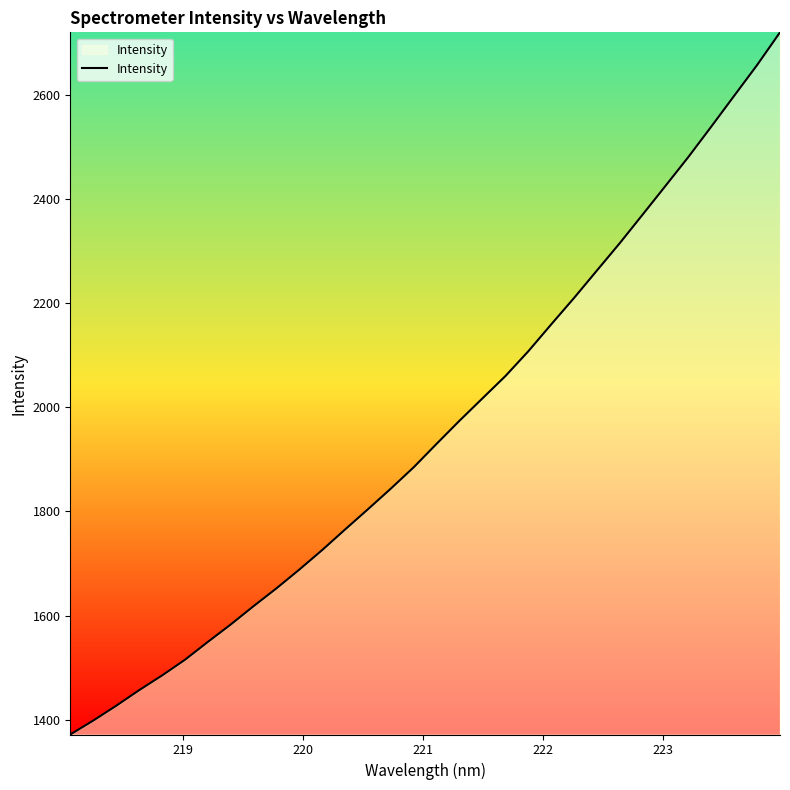

Count the number of values greater than 1930.

16